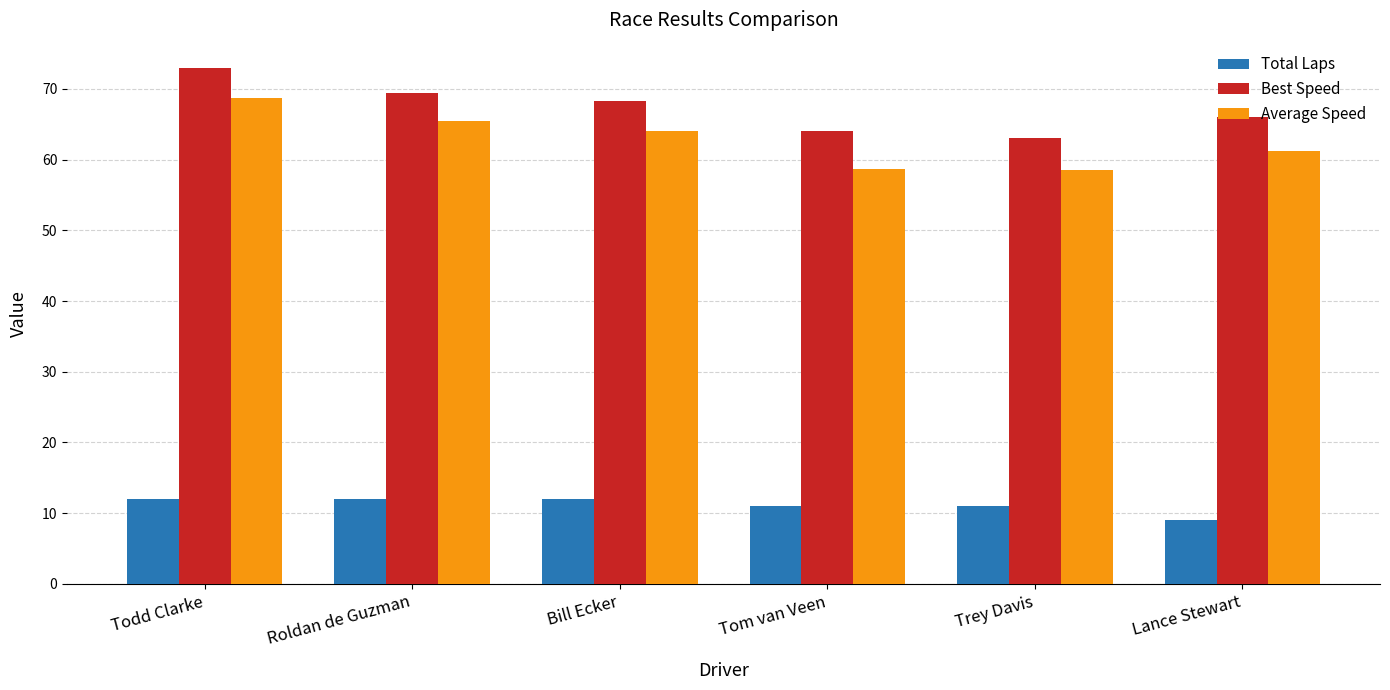

The value of Average Speed at Tom van Veen is 58.7. True or false?

True